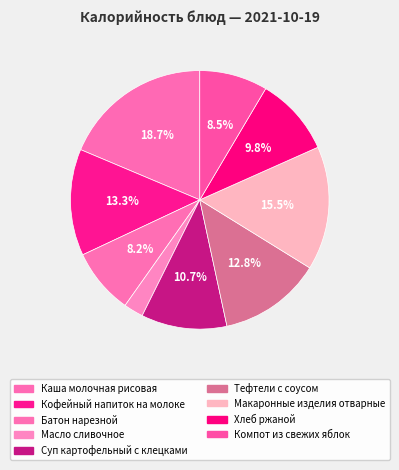

Rank the categories by value from highest to lowest.

Каша молочная рисовая, Макаронные изделия отварные, Кофейный напиток на молоке, Тефтели с соусом, Суп картофельный с клецками, Хлеб ржаной, Компот из свежих яблок, Батон нарезной, Масло сливочное